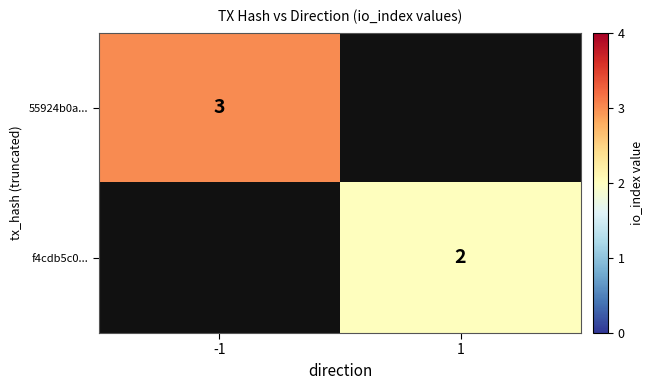

Which category has the highest value across all series?

-1